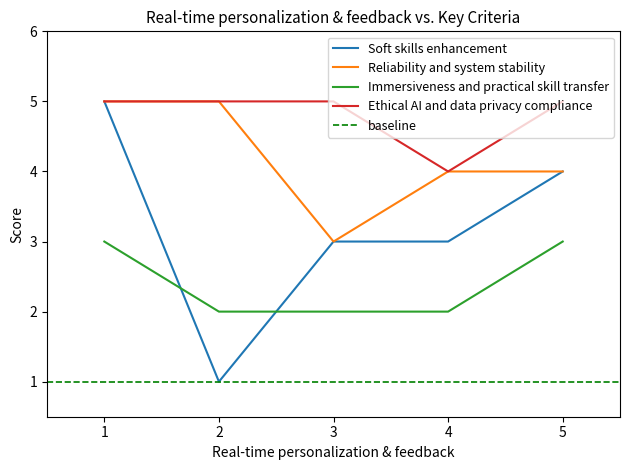

How many Immersiveness and practical skill transfer values are between 2 and 3?

5